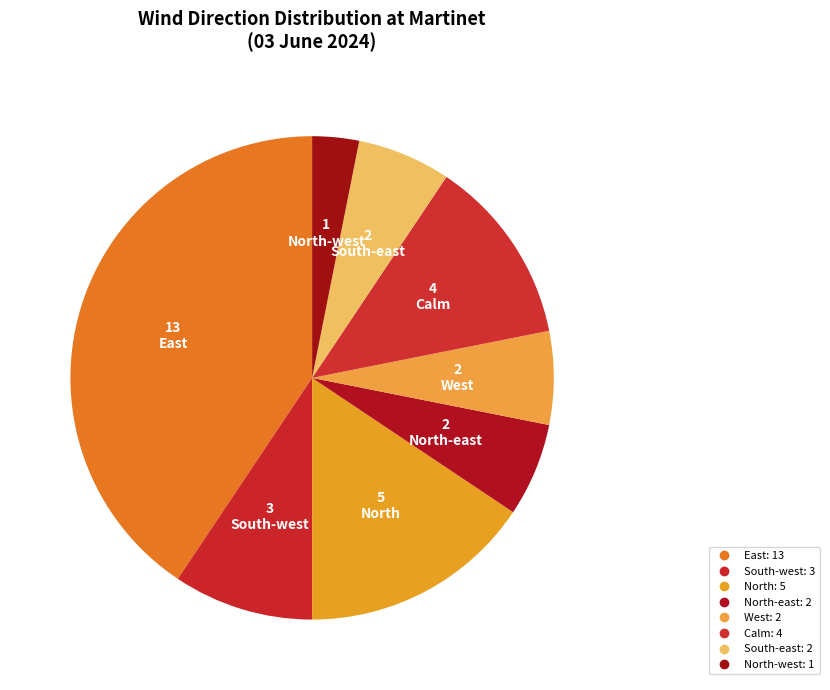

To the nearest percent, what is the average slice percentage?

12%